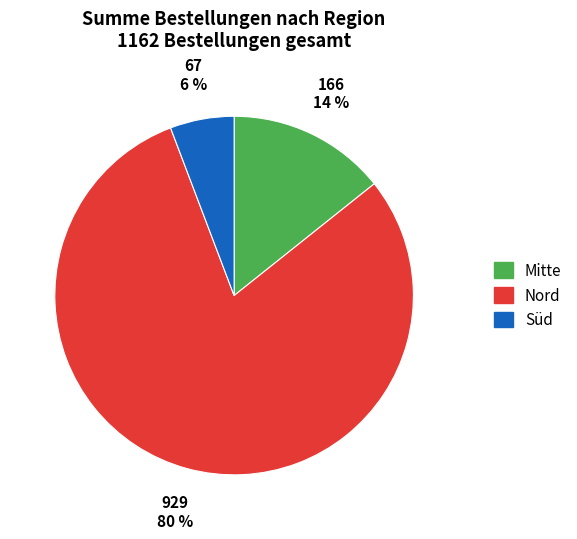

Does Nord account for over 50% of the chart?

Yes